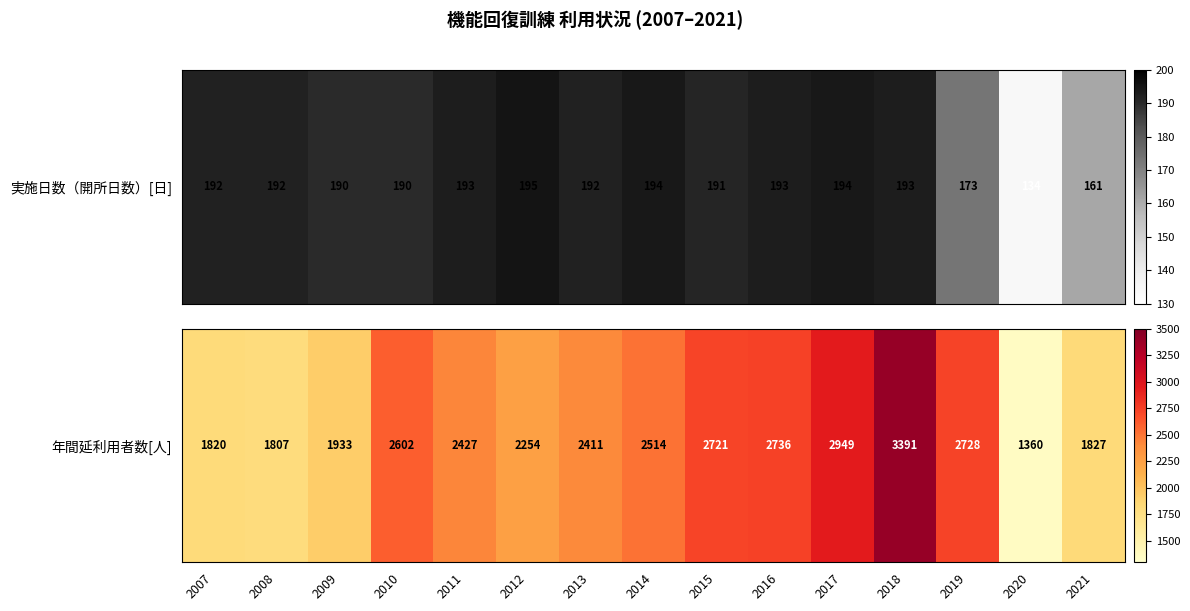

What is the greatest value displayed?

3391